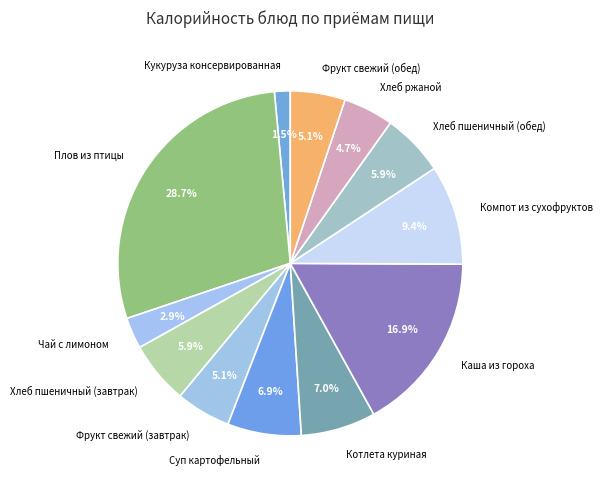

What is the largest slice in the pie chart?

Плов из птицы